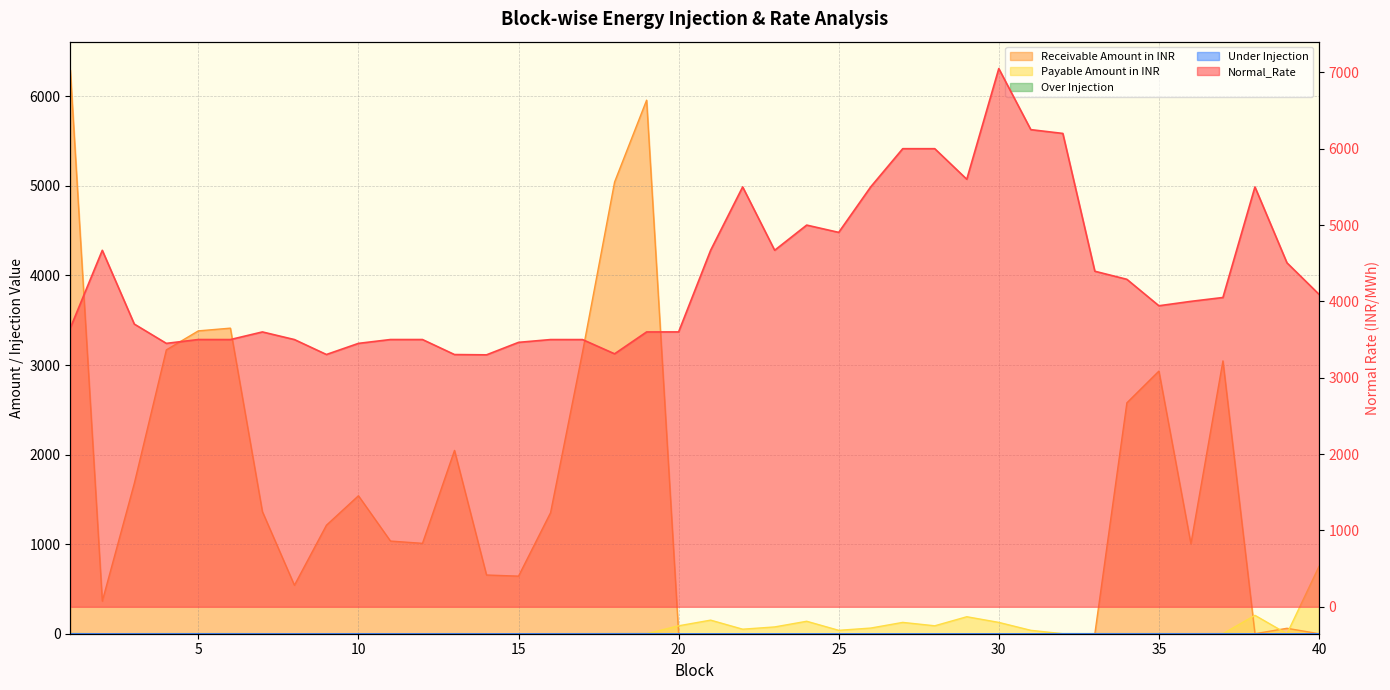

At which category does the chart reach its peak across all series?

30